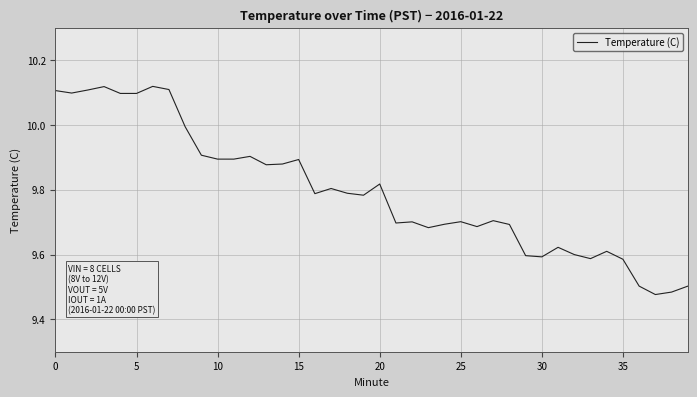

Reading left to right, extract all data points from this chart.

10.1	10.1	10.1	10.1	10.1	10.1	10.1	10.1	10.0	9.9	9.9	9.9	9.9	9.9	9.9	9.9	9.8	9.8	9.8	9.8	9.8	9.7	9.7	9.7	9.7	9.7	9.7	9.7	9.7	9.6	9.6	9.6	9.6	9.6	9.6	9.6	9.5	9.5	9.5	9.5